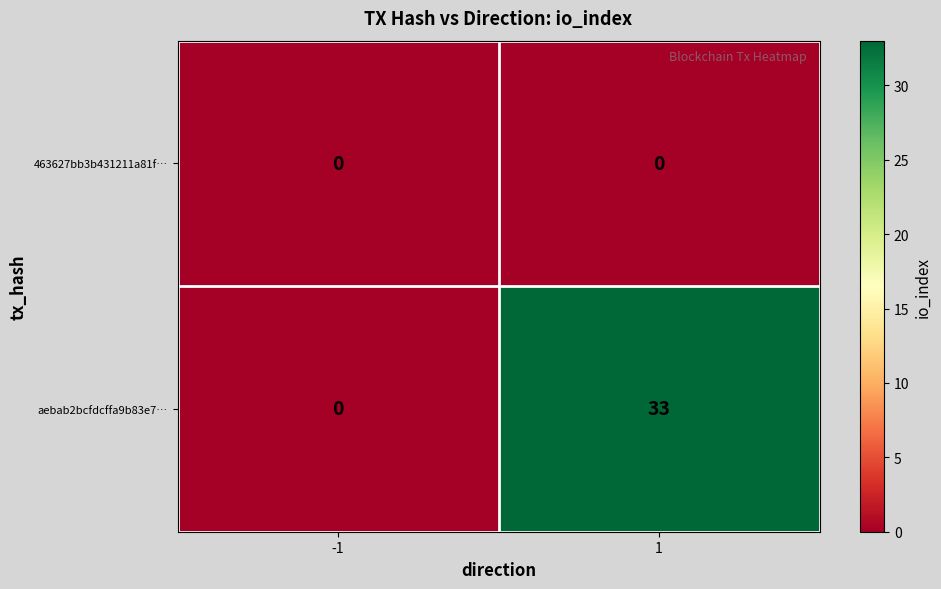

The 463627bb3b431211a81f… series shows 0 at -1. True or false?

True